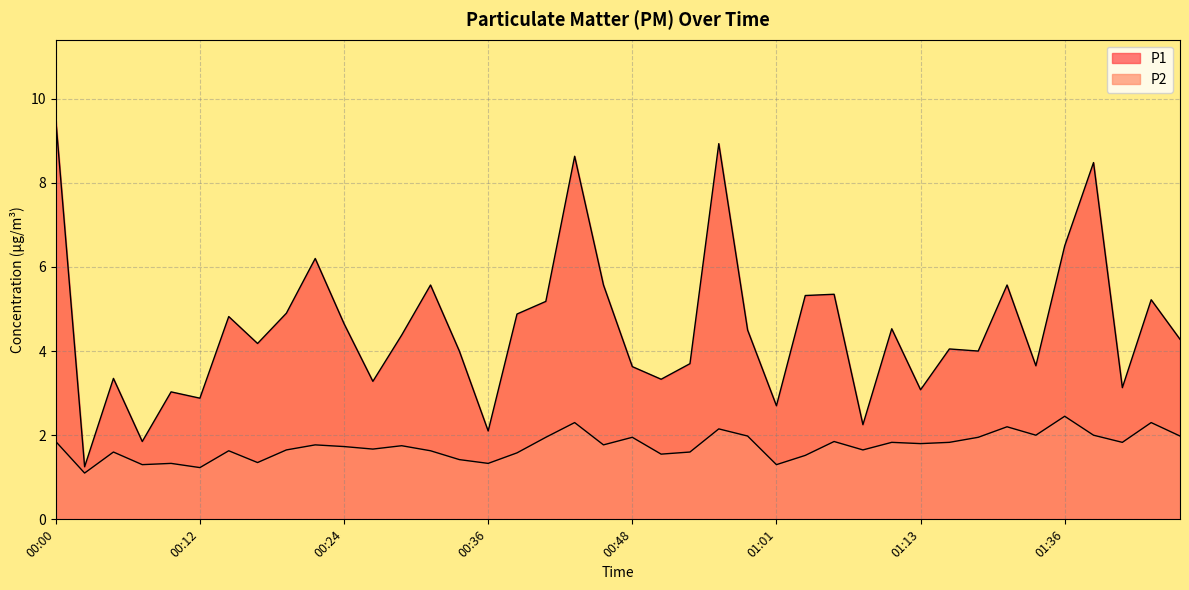

Reading left to right, what are all the values shown in this chart?

P1: 00:00=9.5	00:02=1.2	00:05=3.4	00:07=1.9	00:09=3.0	00:12=2.9	00:14=4.8	00:17=4.2	00:19=4.9	00:22=6.2	00:24=4.7	00:26=3.3	00:29=4.4	00:31=5.6	00:34=4.0	00:36=2.1	00:39=4.9	00:41=5.2	00:43=8.6	00:46=5.6	00:48=3.6	00:51=3.3	00:53=3.7	00:56=8.9	00:58=4.5	01:01=2.7	01:03=5.3	01:05=5.3	01:08=2.2	01:10=4.5	01:13=3.1	01:15=4.0	01:18=4.0	01:20=5.6	01:34=3.6	01:36=6.5	01:42=8.5	01:49=3.1	01:52=5.2	01:55=4.3
P2: 00:00=1.9	00:02=1.1	00:05=1.6	00:07=1.3	00:09=1.3	00:12=1.2	00:14=1.6	00:17=1.4	00:19=1.6	00:22=1.8	00:24=1.7	00:26=1.7	00:29=1.8	00:31=1.6	00:34=1.4	00:36=1.3	00:39=1.6	00:41=1.9	00:43=2.3	00:46=1.8	00:48=1.9	00:51=1.6	00:53=1.6	00:56=2.1	00:58=2.0	01:01=1.3	01:03=1.5	01:05=1.9	01:08=1.6	01:10=1.8	01:13=1.8	01:15=1.8	01:18=1.9	01:20=2.2	01:34=2.0	01:36=2.5	01:42=2.0	01:49=1.8	01:52=2.3	01:55=2.0